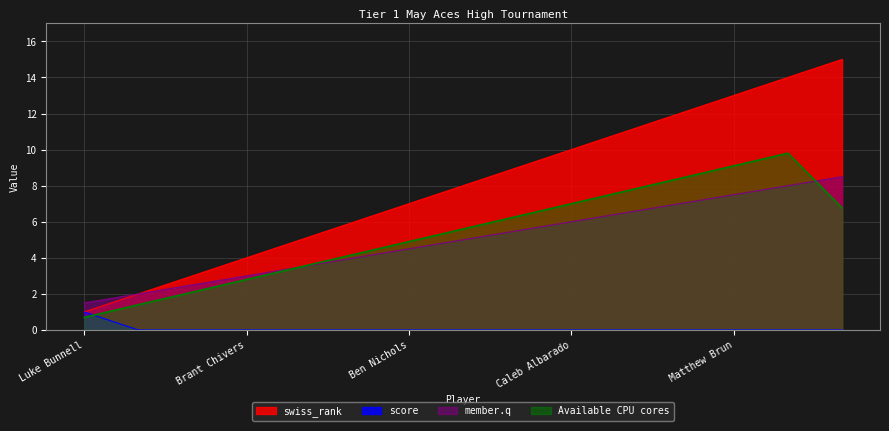

What are all the series names shown in the legend?

swiss_rank, score, member.q, Available CPU cores